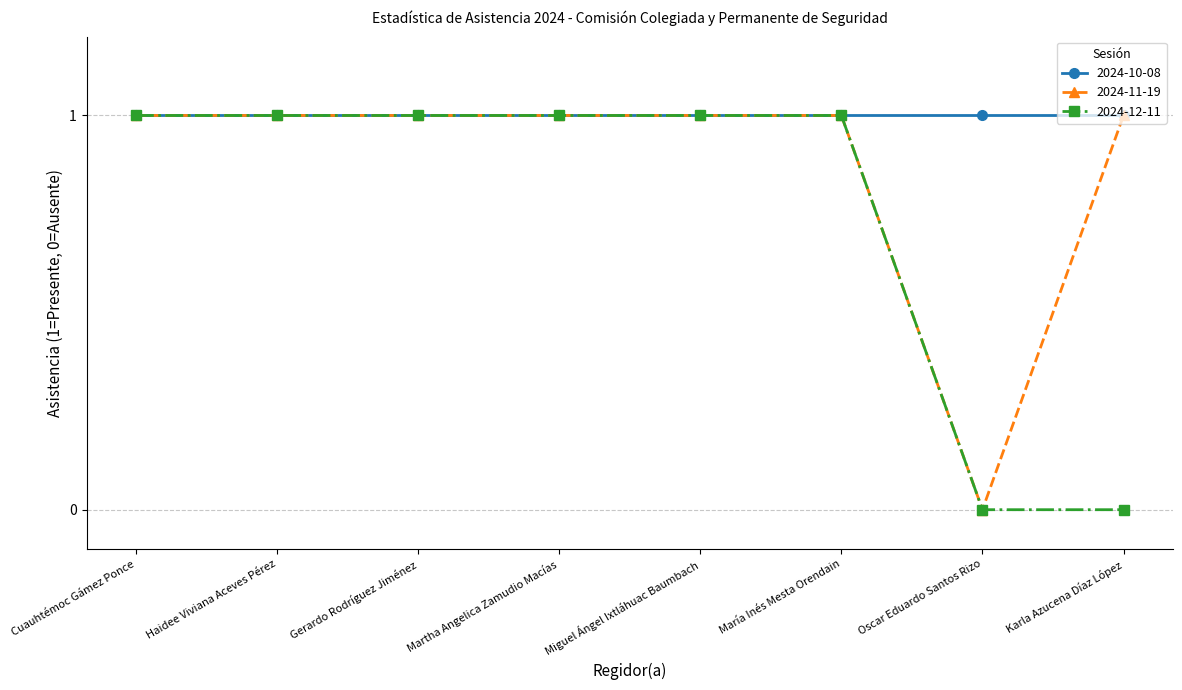

How many positive values does the 2024-11-19 series have?

7